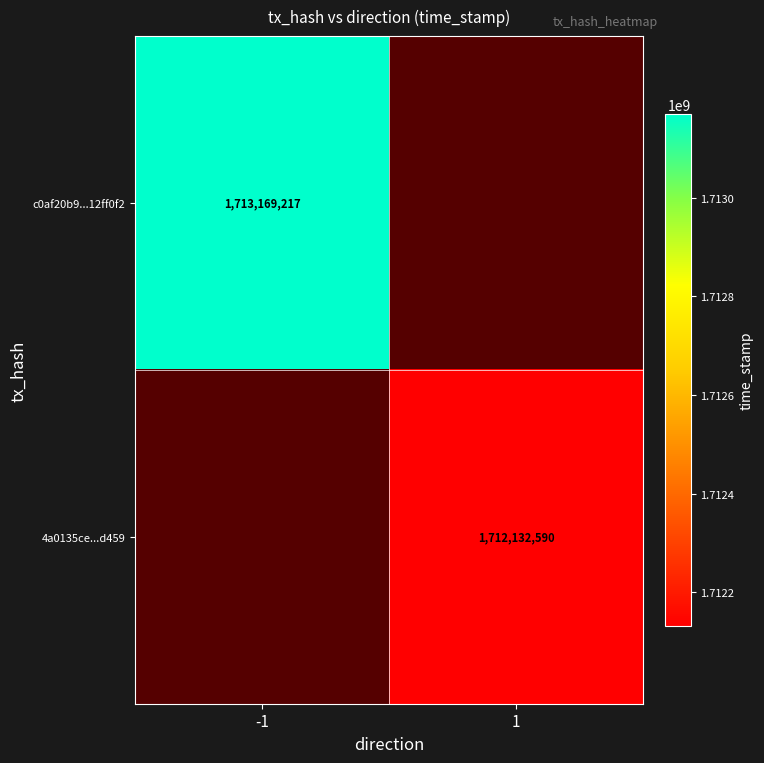

Which has a higher value, -1 or 1?

1